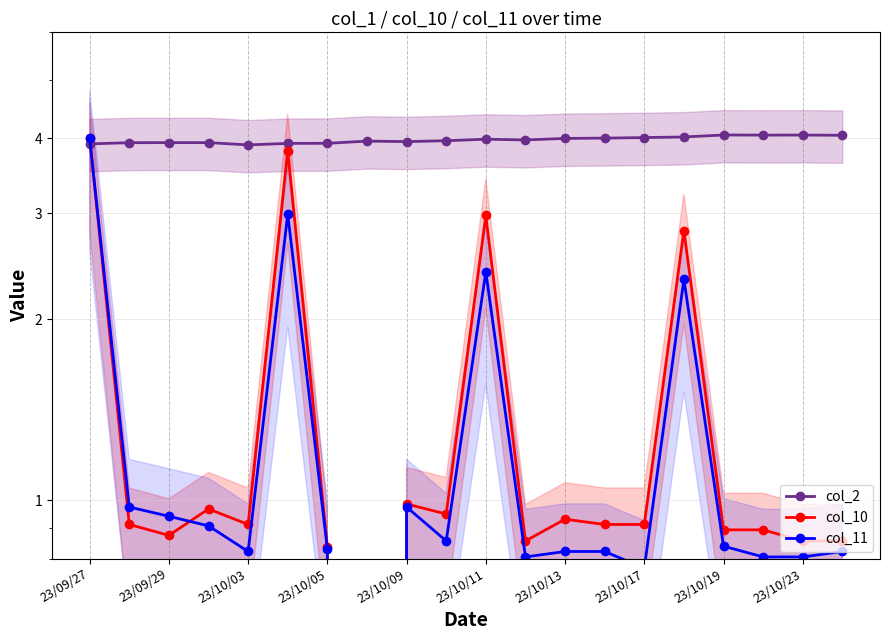

What is the minimum value for col_2?

3.9